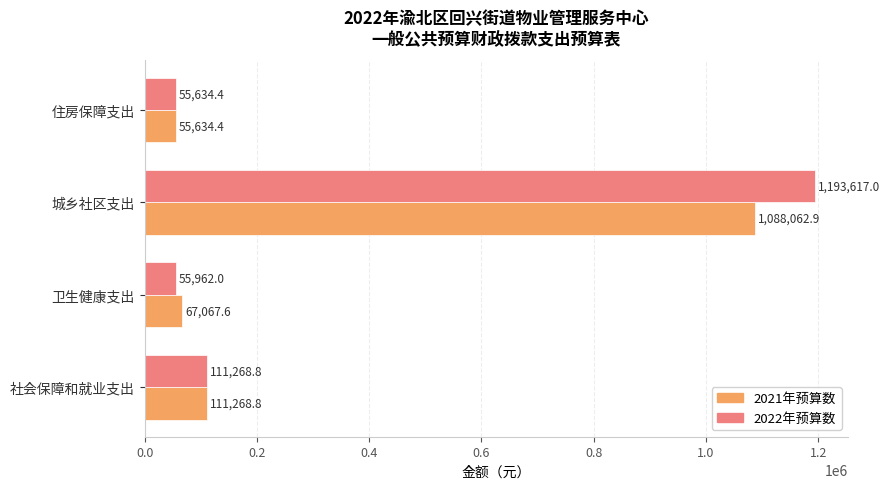

How many data points in 2021年预算数 are above 111268?

2